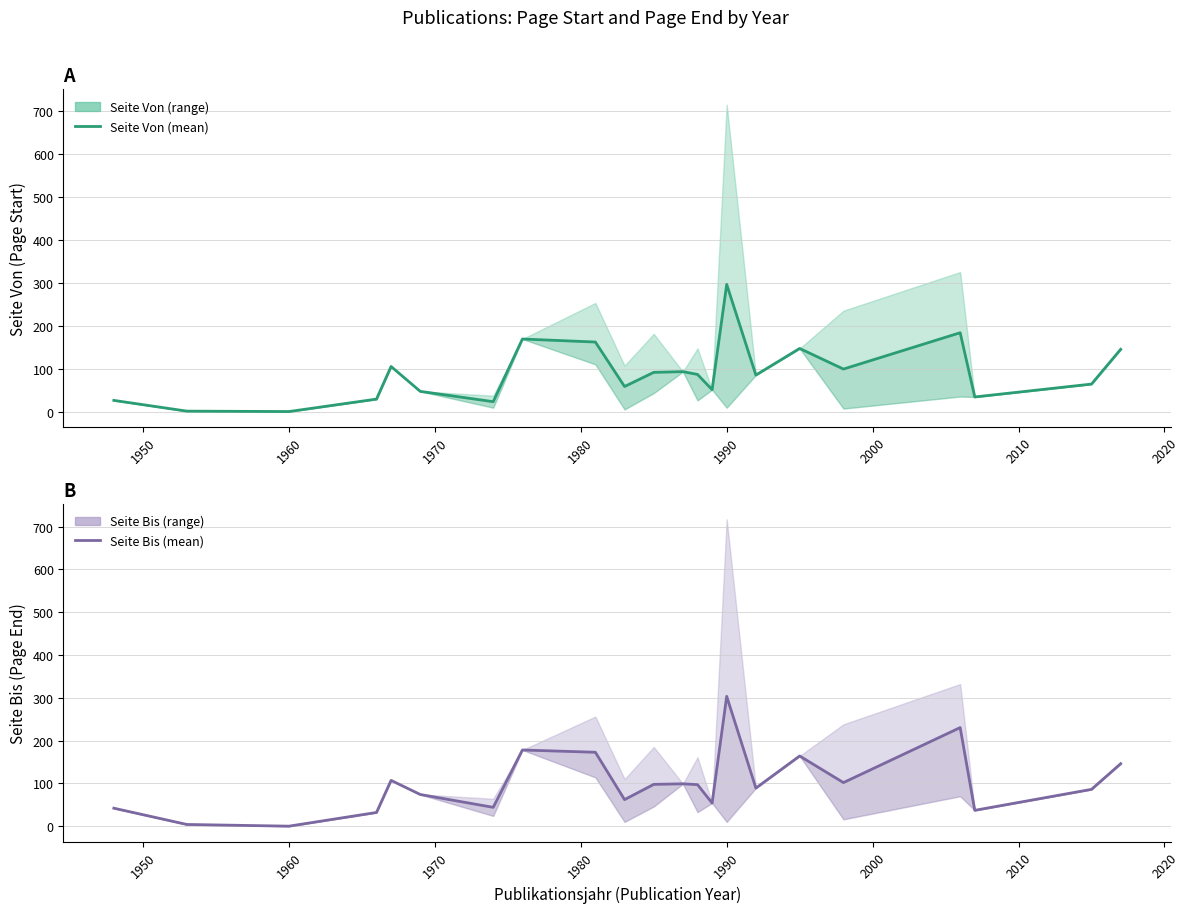

What is the average value of the Seite Von (mean) series?

90.7